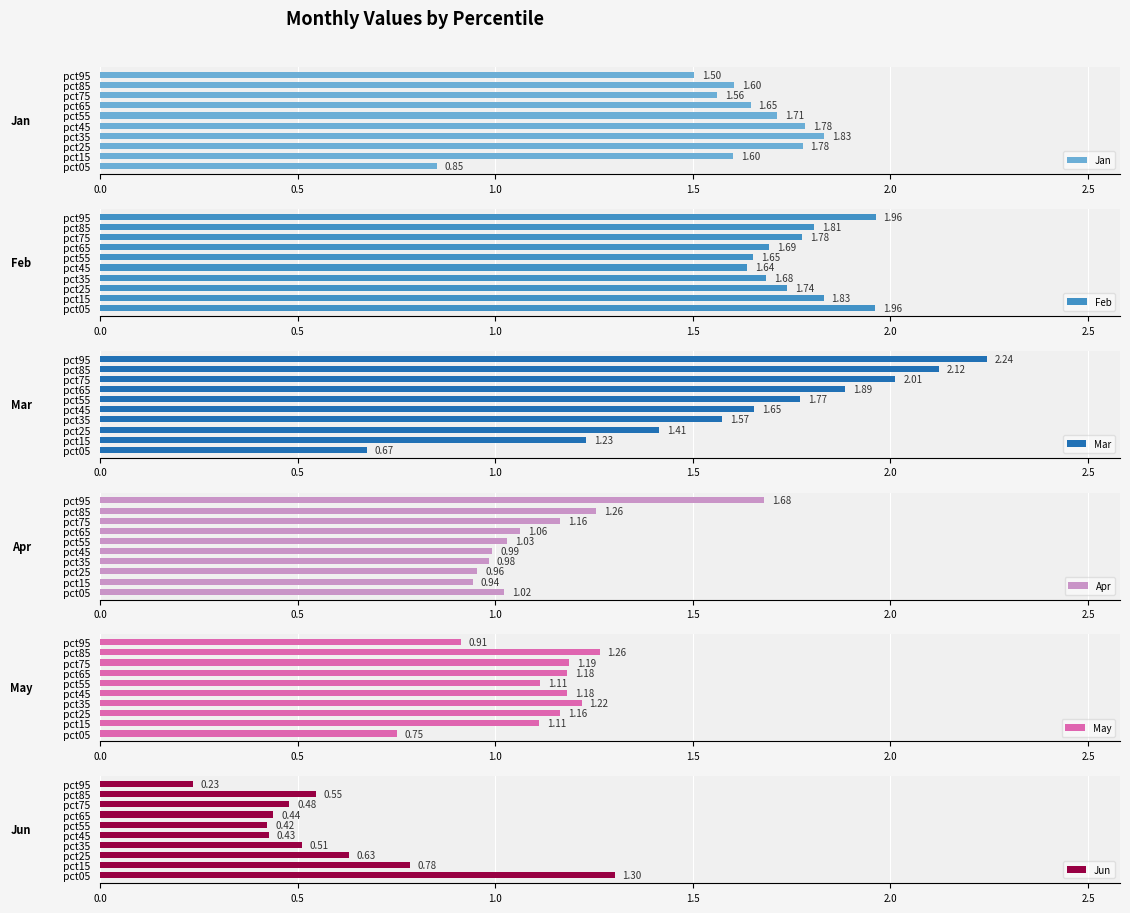

Rank the series by their maximum value, from lowest to highest.

May, Jun, Apr, Jan, Feb, Mar